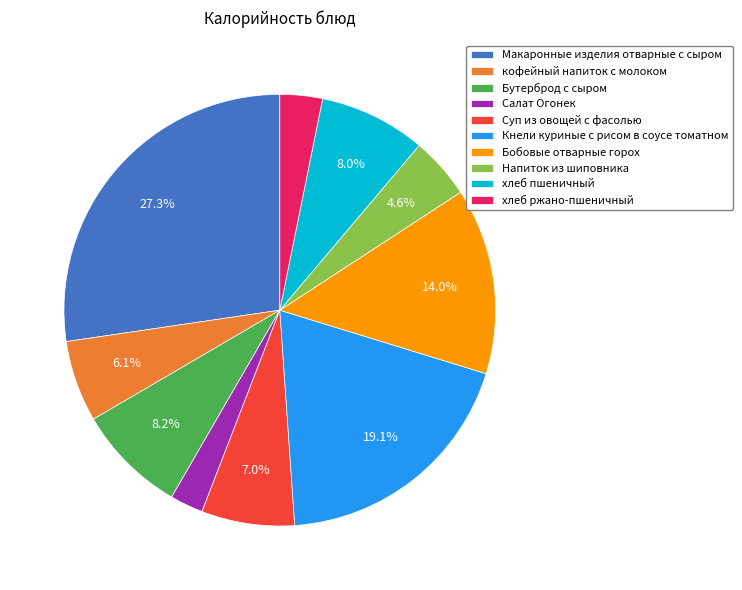

Between Бобовые отварные горох and Кнели куриные с рисом в соусе томатном, which is larger?

Кнели куриные с рисом в соусе томатном